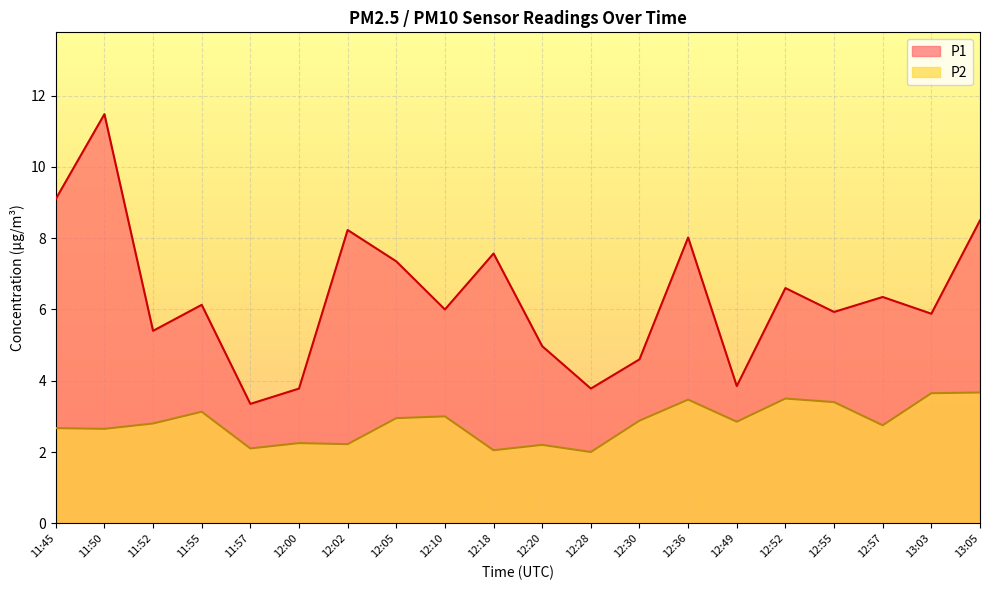

What is the difference between the P2 values at 12:36 and 12:57?

0.7